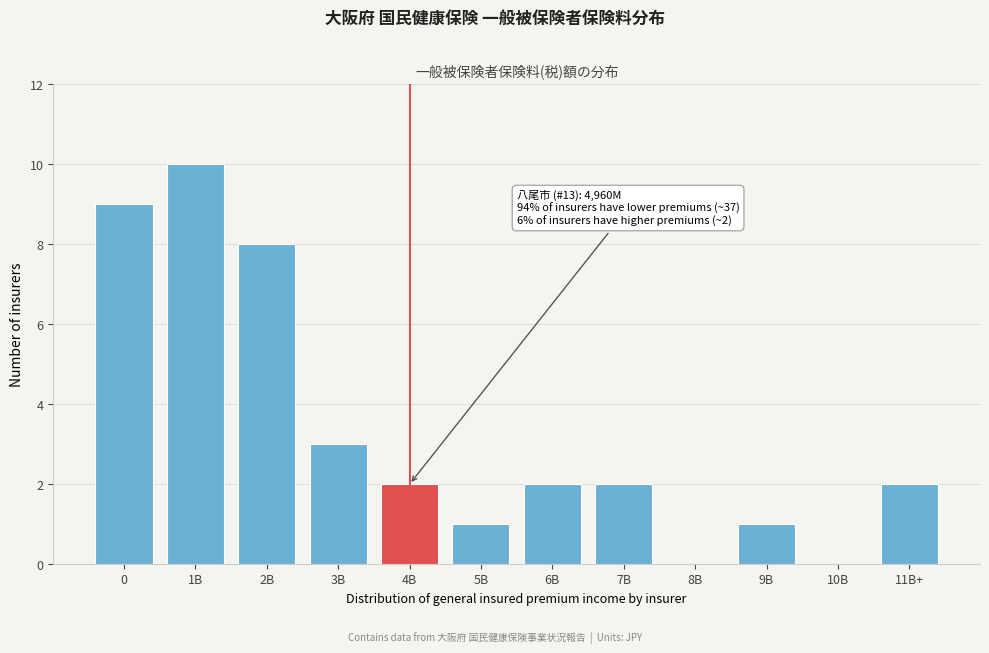

Reading left to right, what are all the values shown in this chart?

0=9	1B=10	2B=8	3B=3	4B=2	5B=1	6B=2	7B=2	8B=0	9B=1	10B=0	11B+=2